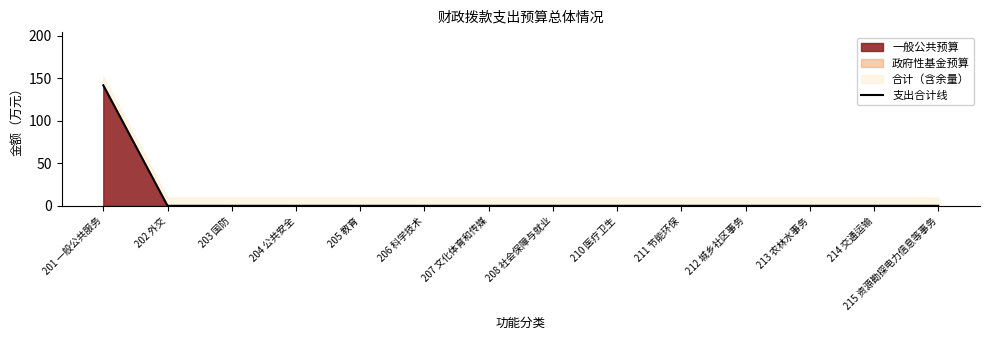

True or false: 一般公共预算 has a value of -94.7 at 202 外交.

False